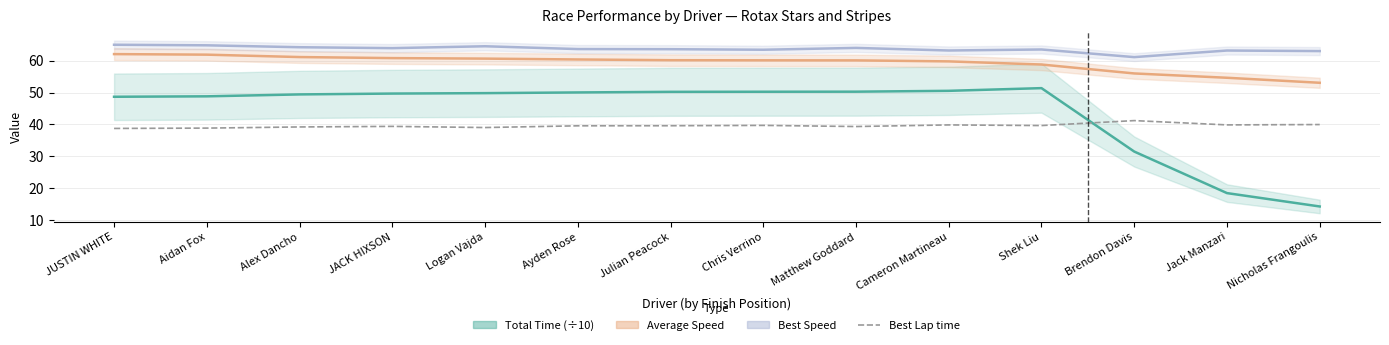

What is the spread (max minus min) of values at Julian Peacock?

24.0